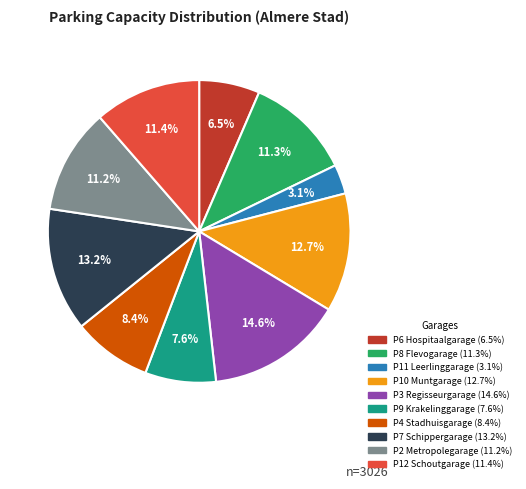

Approximately how many times larger is the value at P8 Flevogarage compared to P4 Stadhuisgarage?

1.3